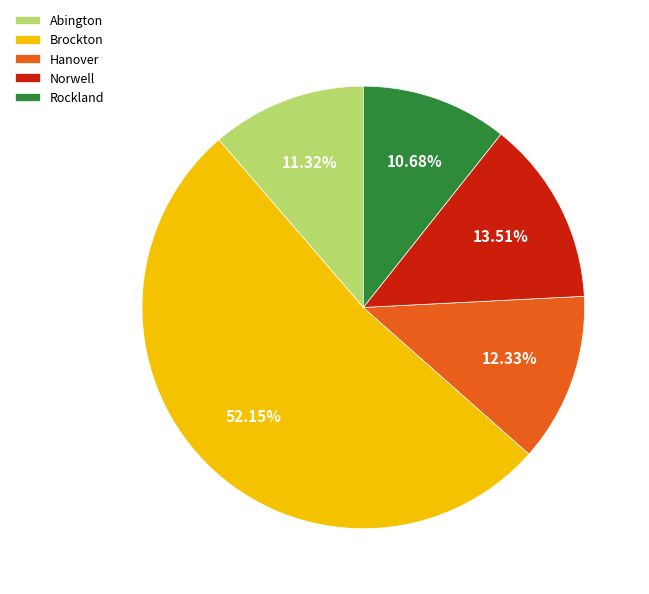

To the nearest percent, what portion does Brockton represent?

52%